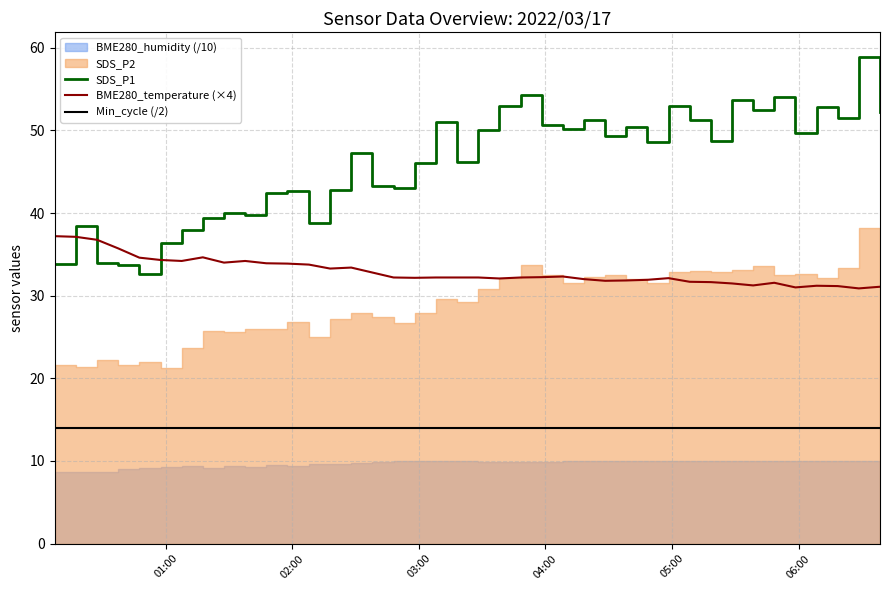

True or false: Min_cycle (/2) and BME280_temperature (×4) intersect in this chart.

False